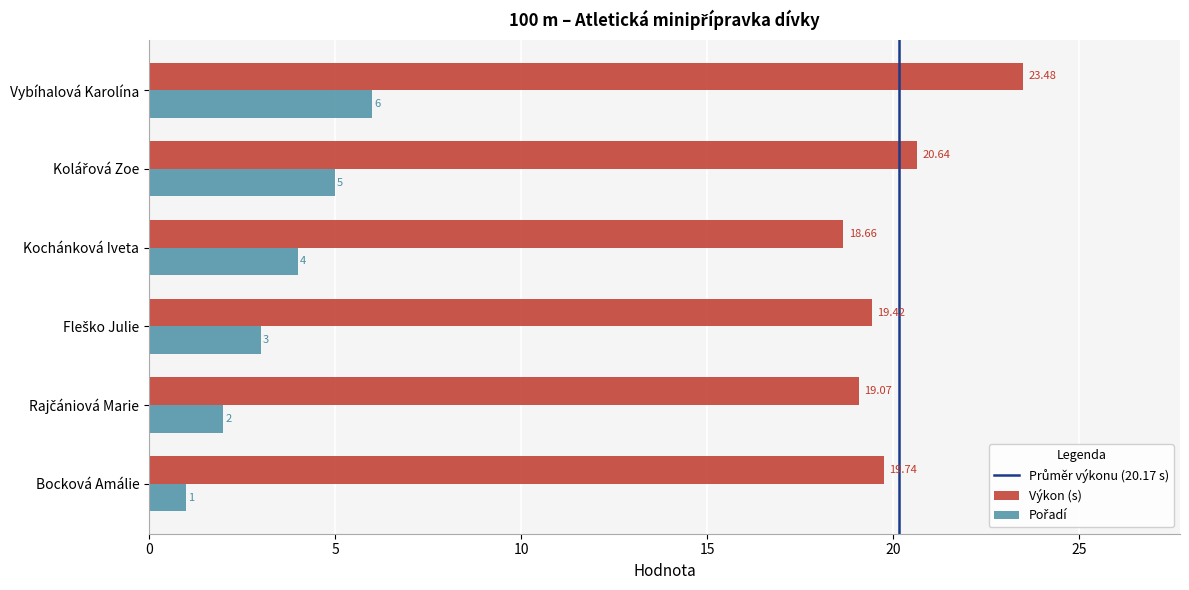

Which series has the largest total across all categories?

Výkon (s)